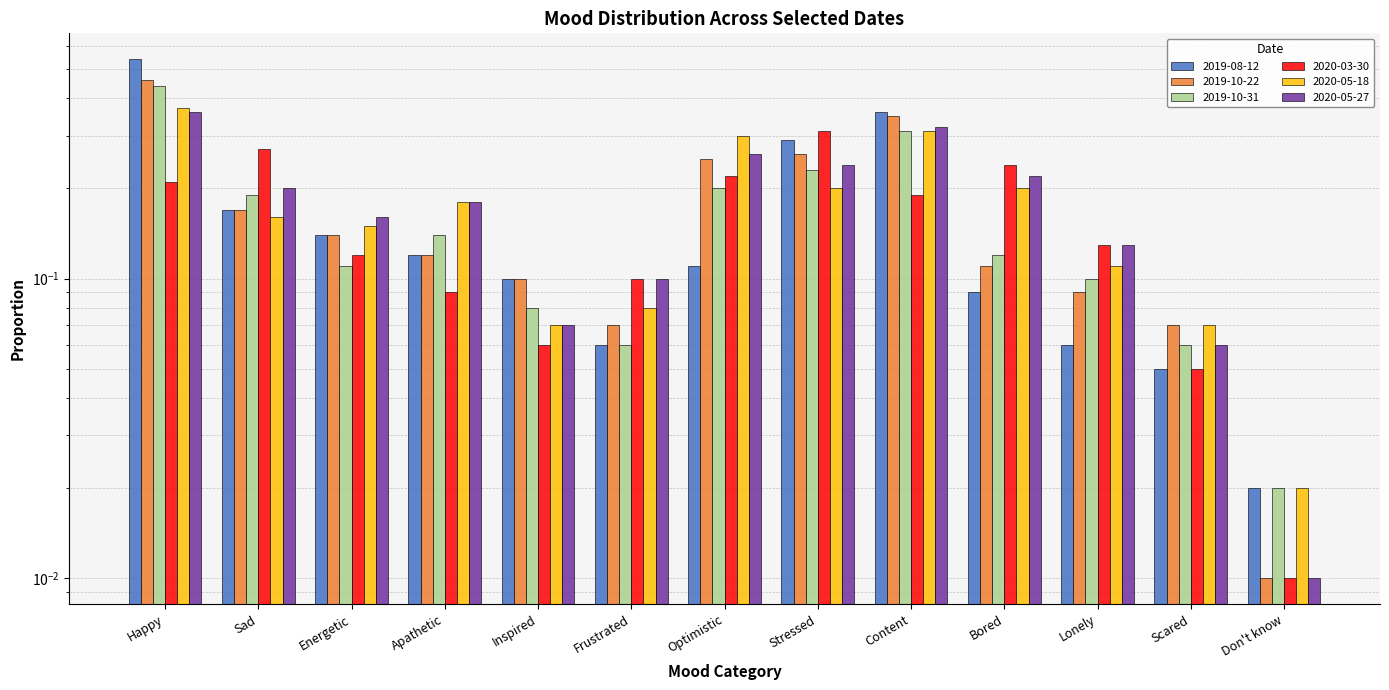

What is the total value across all series at Happy?

2.4